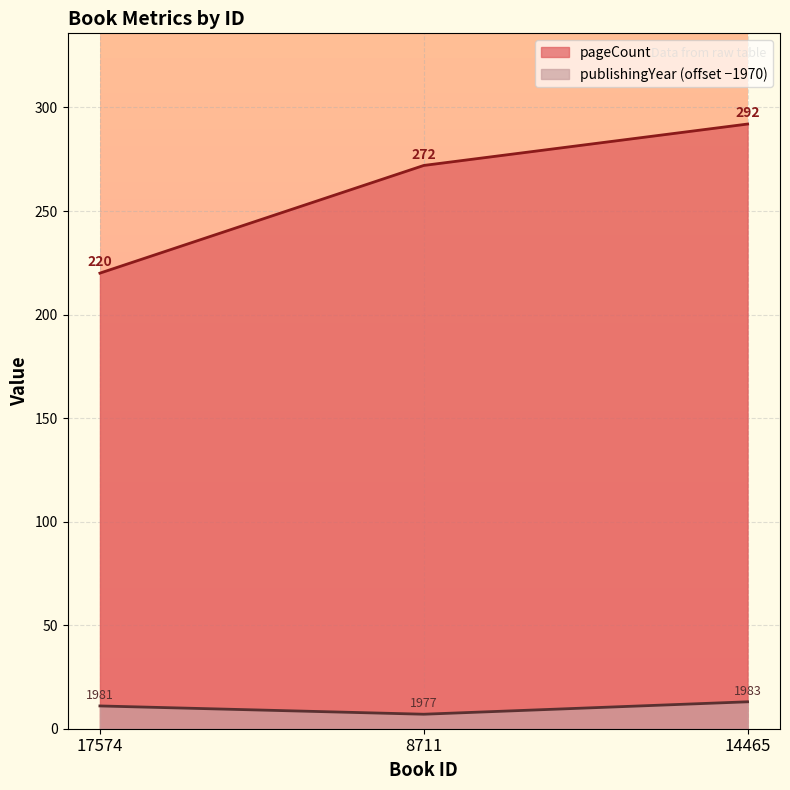

Which series has the widest spread of values?

pageCount